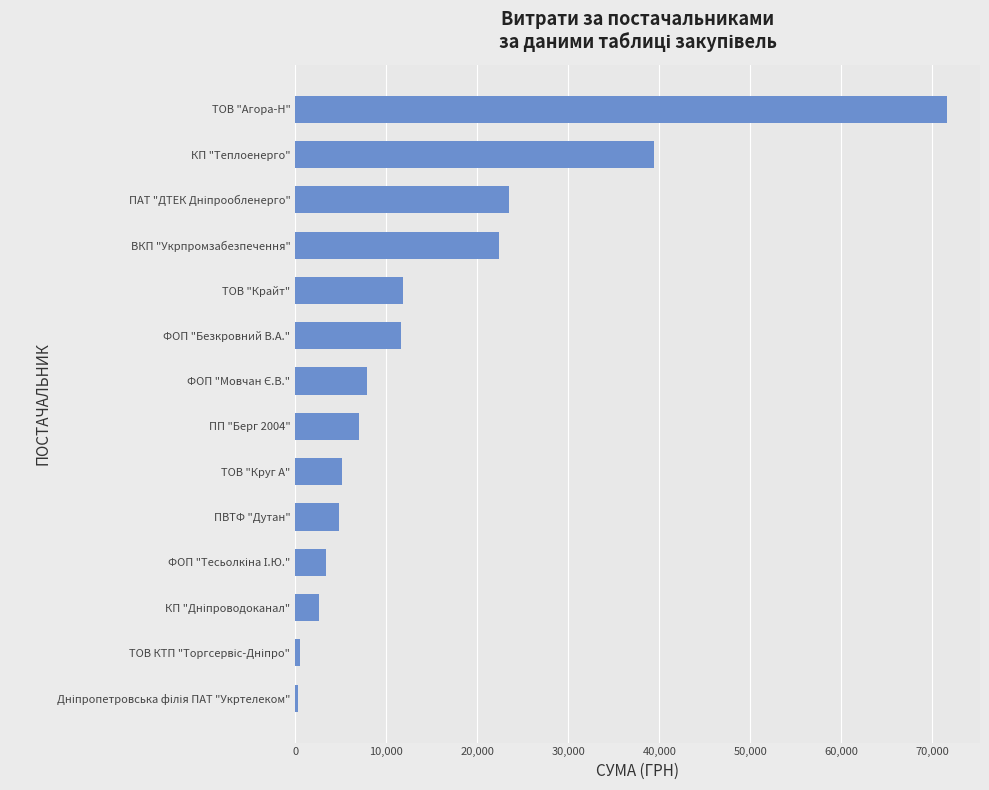

What is the greatest value displayed?

71648.7